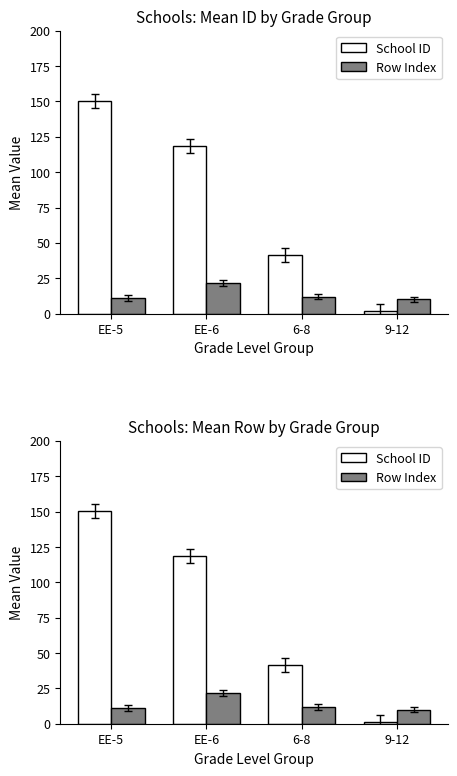

Rank the series by their average value, from highest to lowest.

School ID, Row Index